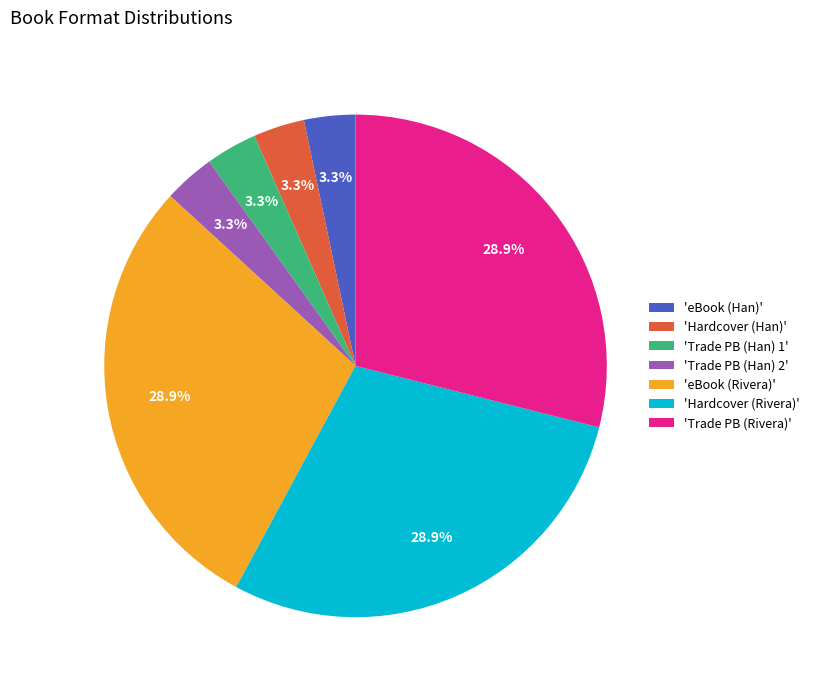

What percentage do 'Trade PB (Han) 2' and 'Trade PB (Han) 1' together represent?

6.6%